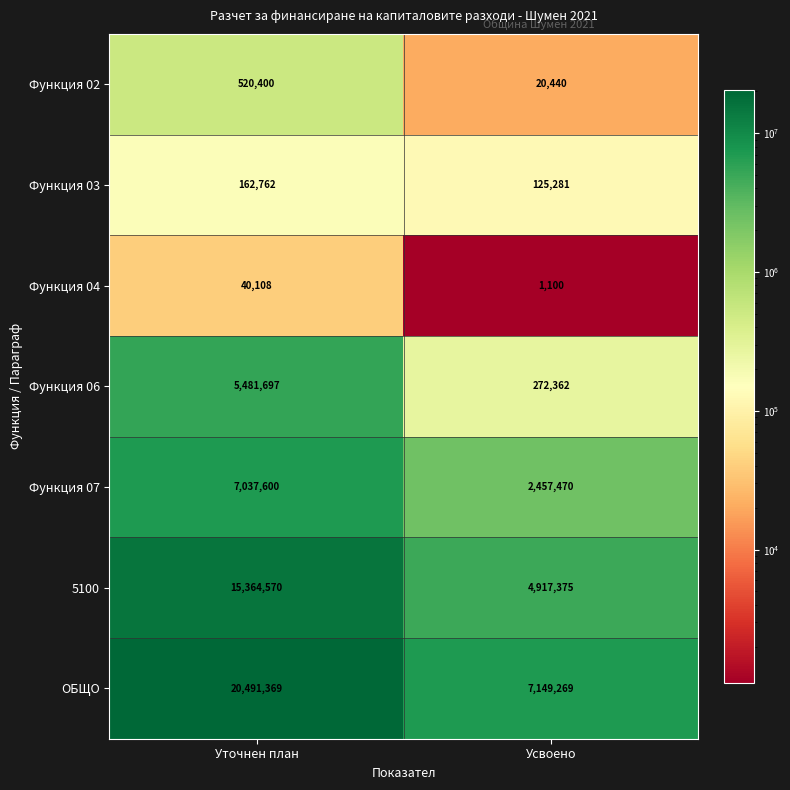

What is the sum of all Функция 07 values?

9495070